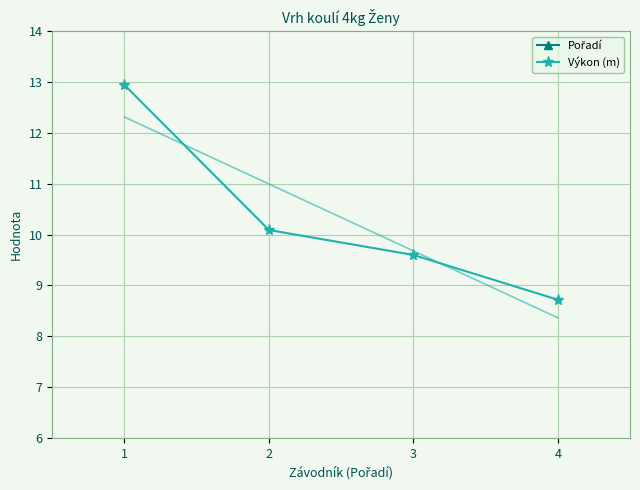

What is the minimum value for Výkon (m)?

8.7